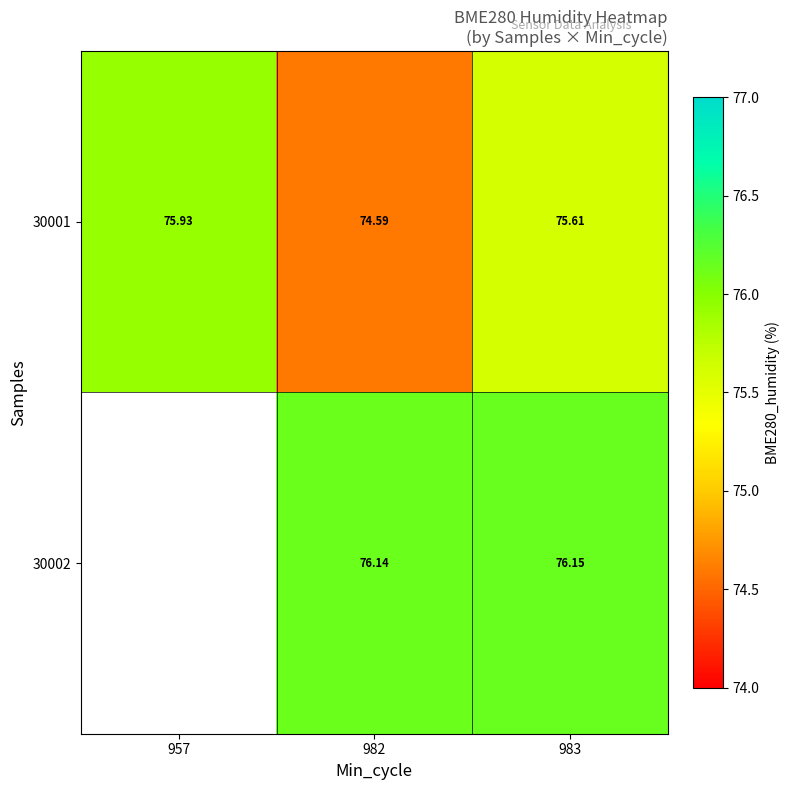

Is the value of 30002 at 983 greater than the value of 30001 at 983?

Yes